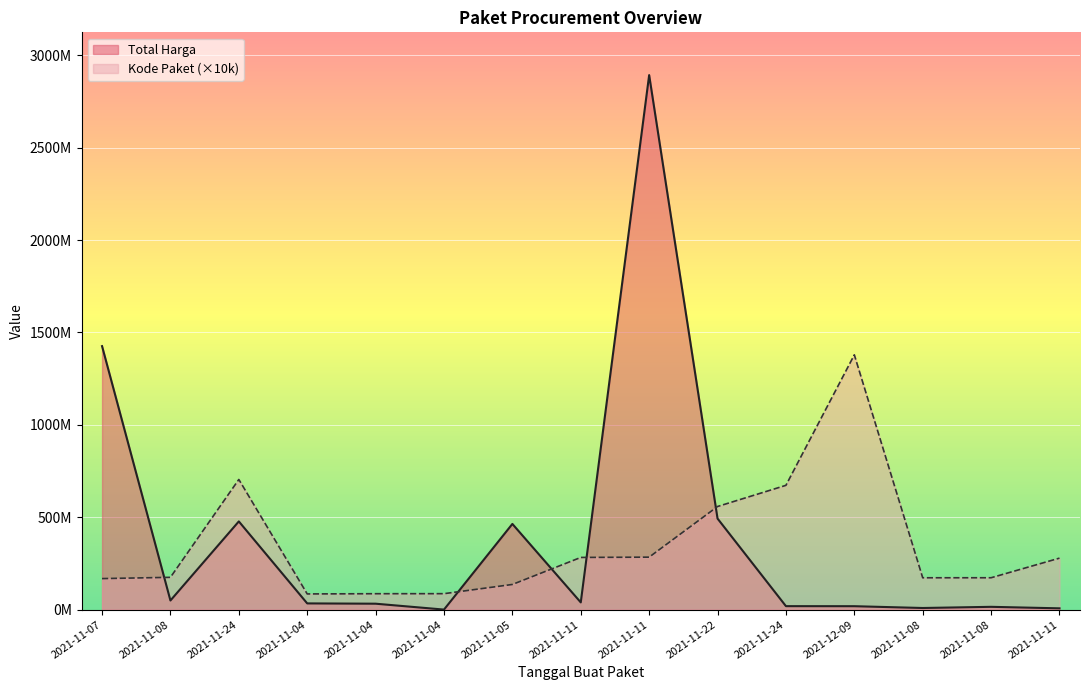

Which category has the highest value in the Kode Paket series?

2021-12-09